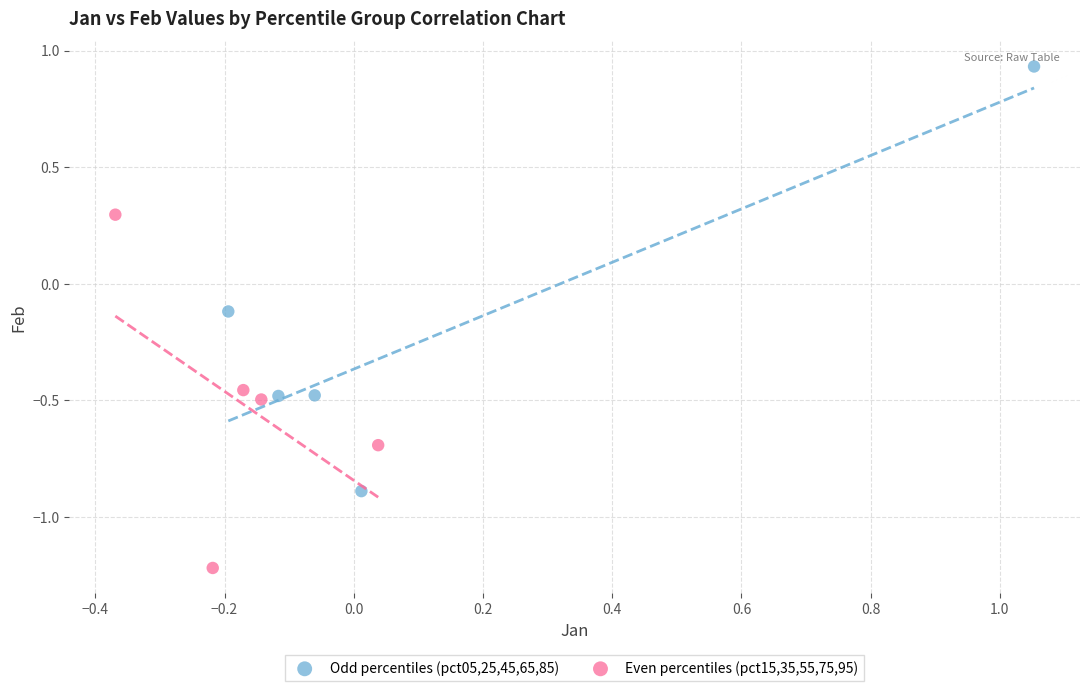

Which series contains the lowest Y value?

Even percentiles (pct15,35,55,75,95)